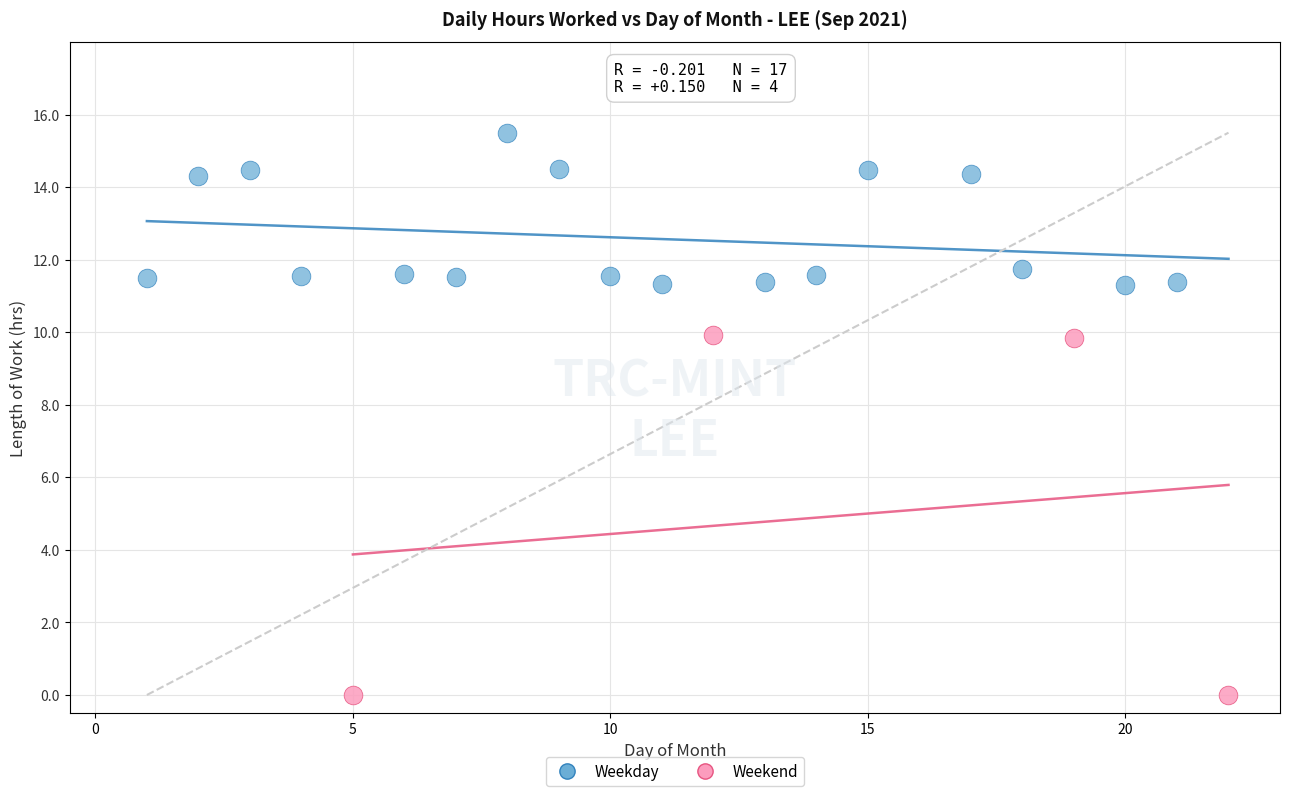

Which series has the widest spread of Y values?

Weekend